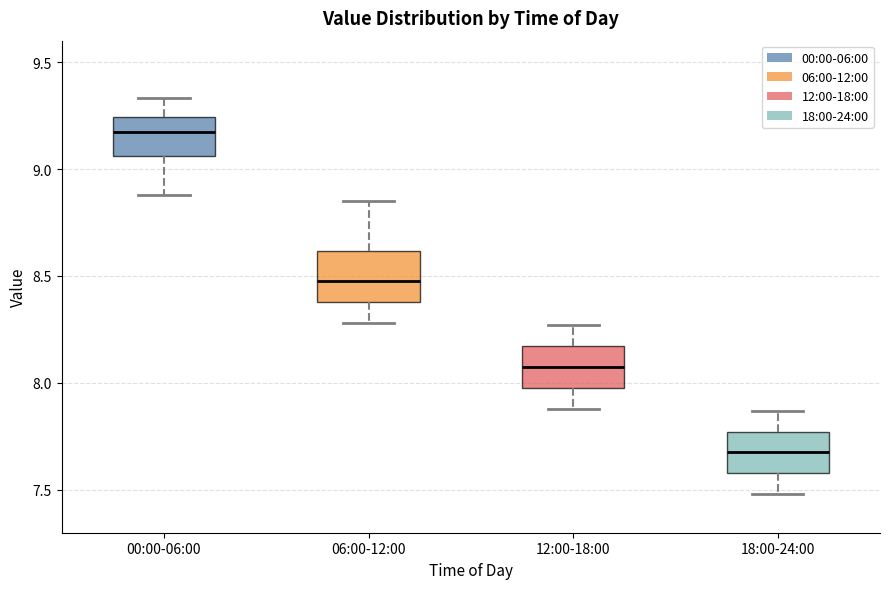

Reading left to right, read every box against the y-axis: the position of its median line, the range the box covers, and the ends of its whiskers. The values are not printed on the chart, so give them approximately, as read against the axis.

00:00-06:00: median 9.20, box 9.05 to 9.25, whiskers 8.90 to 9.35
06:00-12:00: median 8.50, box 8.40 to 8.60, whiskers 8.30 to 8.85
12:00-18:00: median 8.10, box 8.00 to 8.15, whiskers 7.90 to 8.25
18:00-24:00: median 7.70, box 7.60 to 7.75, whiskers 7.50 to 7.85